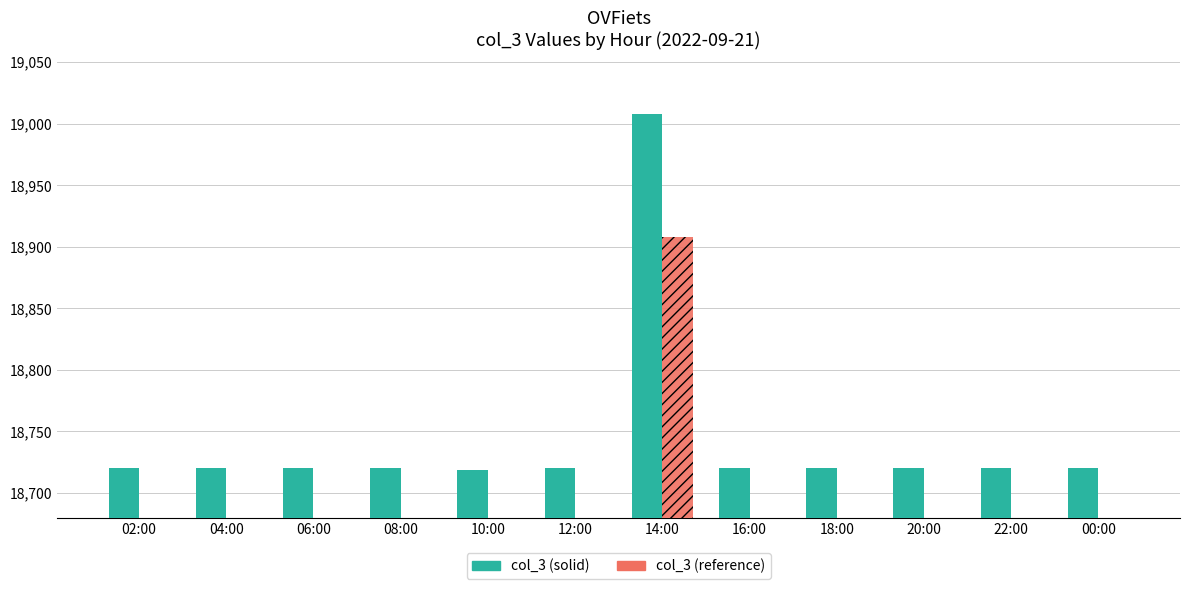

The value of col_3 (solid) at 12:00 is 26812. True or false?

False